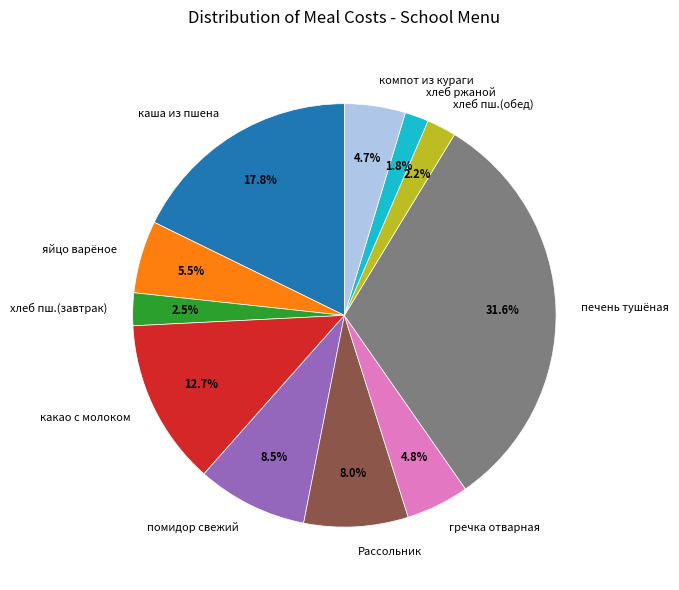

How many segments does this pie chart have?

11